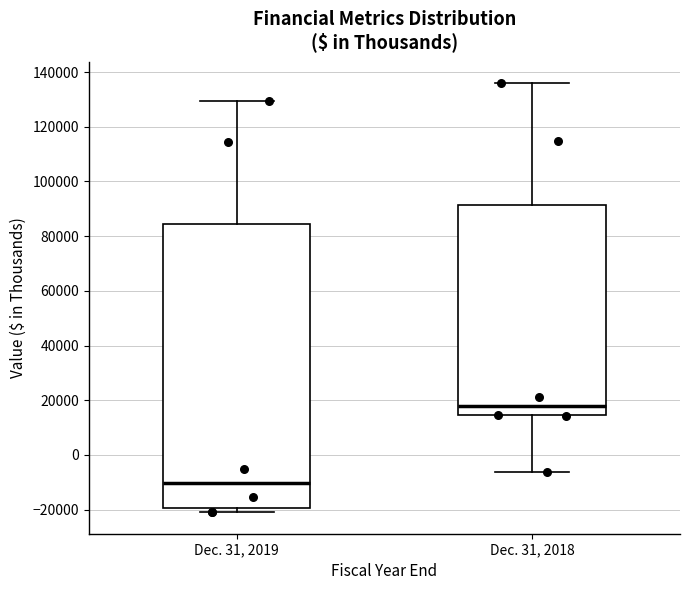

Which box is the tallest, from its lower edge to its upper edge?

Dec. 31, 2019